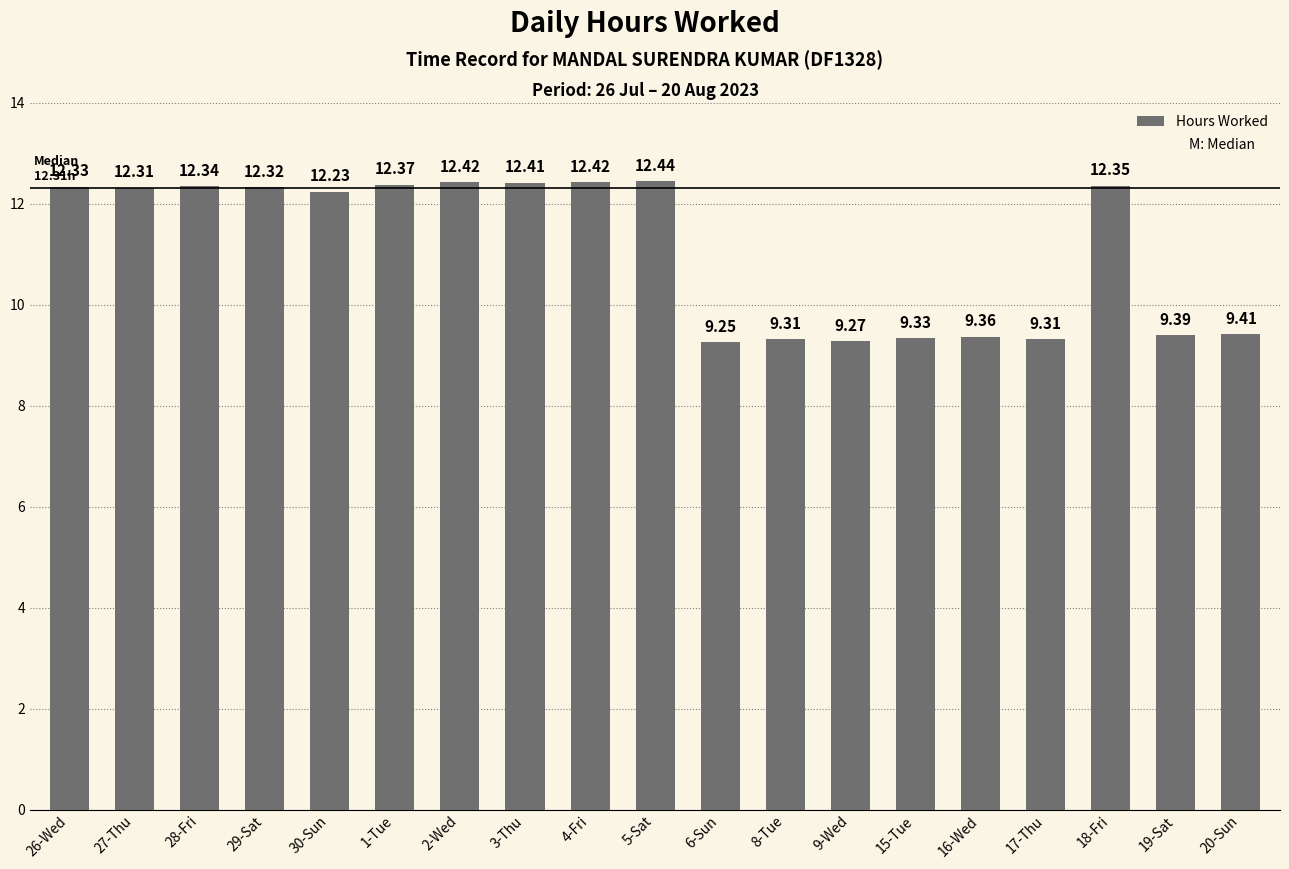

What value does the data have at 1-Tue?

12.4